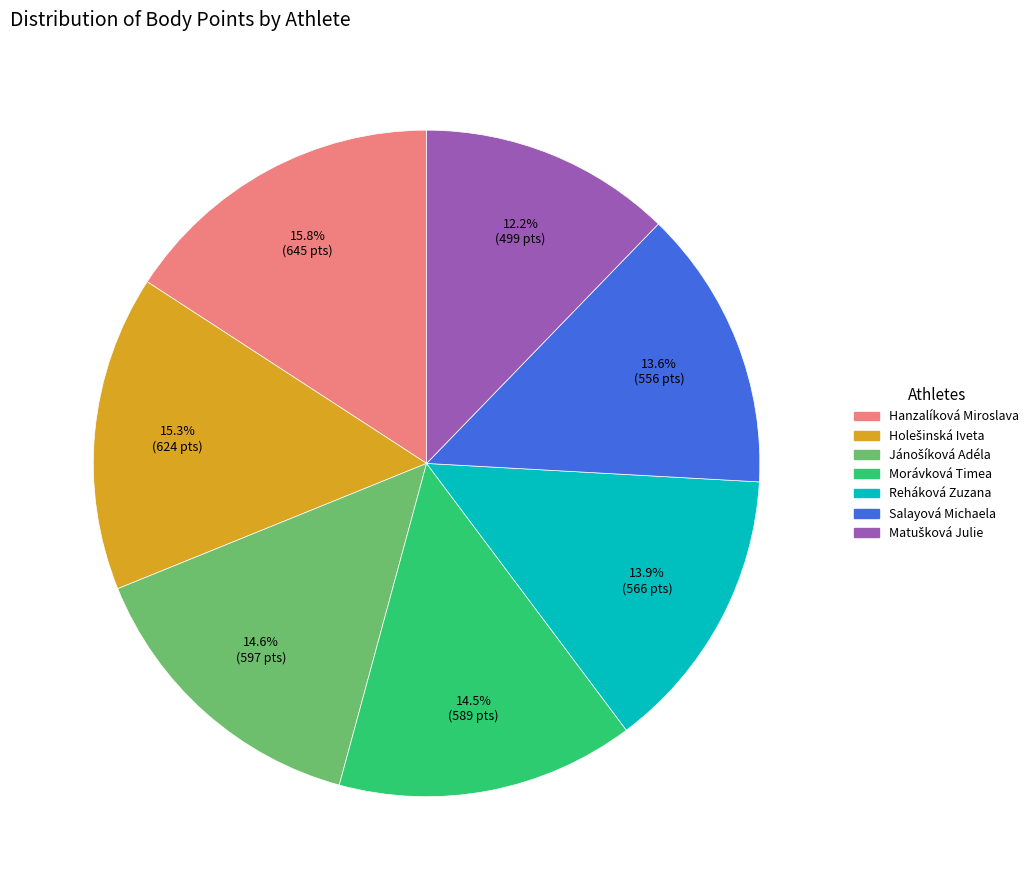

Do Morávková Timea and Reháková Zuzana together represent more than half of the pie?

No